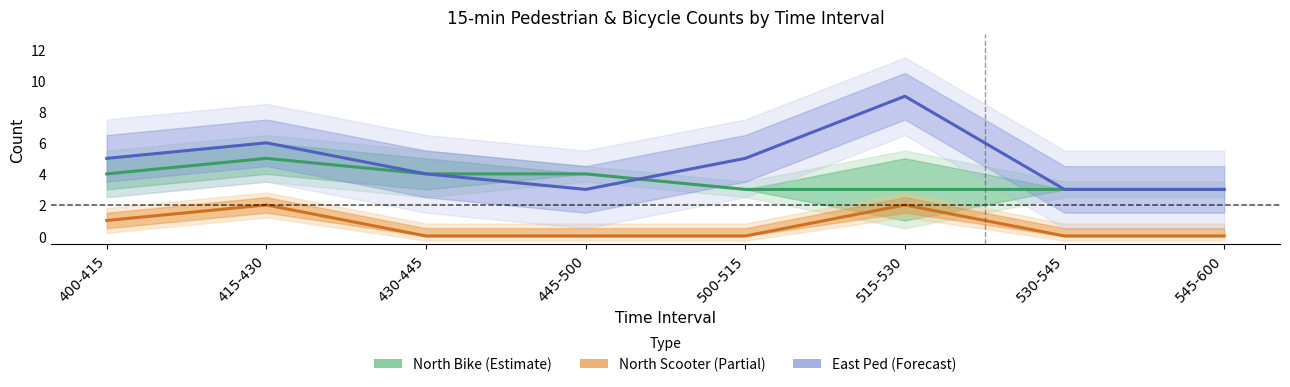

Is this an area chart (filled region under the line)?

No